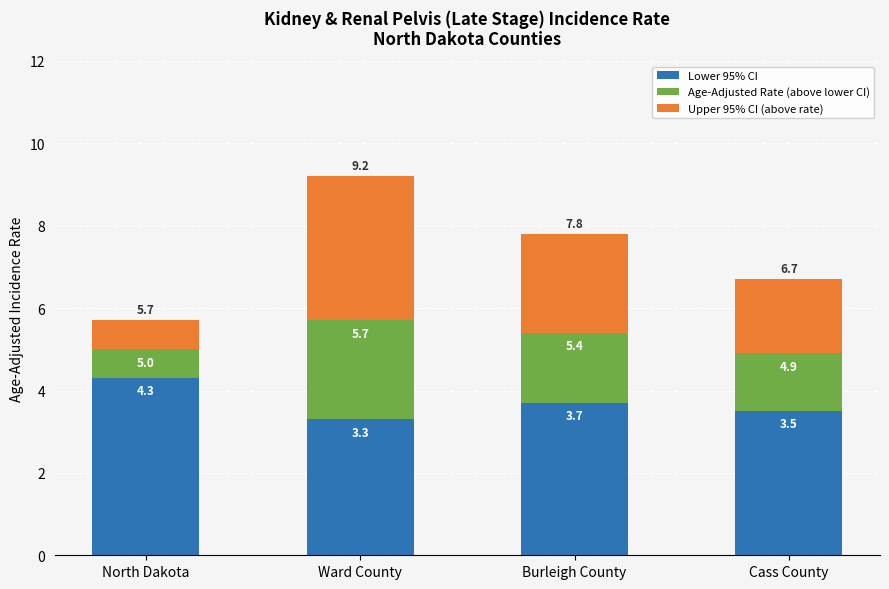

List the series in order of their overall mean, lowest first.

Age-Adjusted Rate (above lower CI), Upper 95% CI (above rate), Lower 95% CI